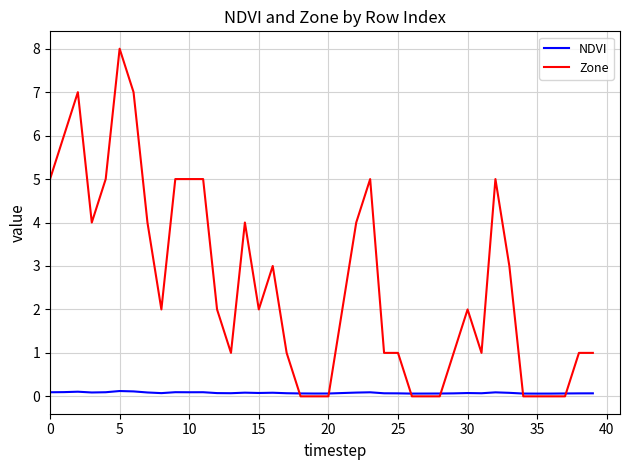

Which series has the widest spread of values?

Zone